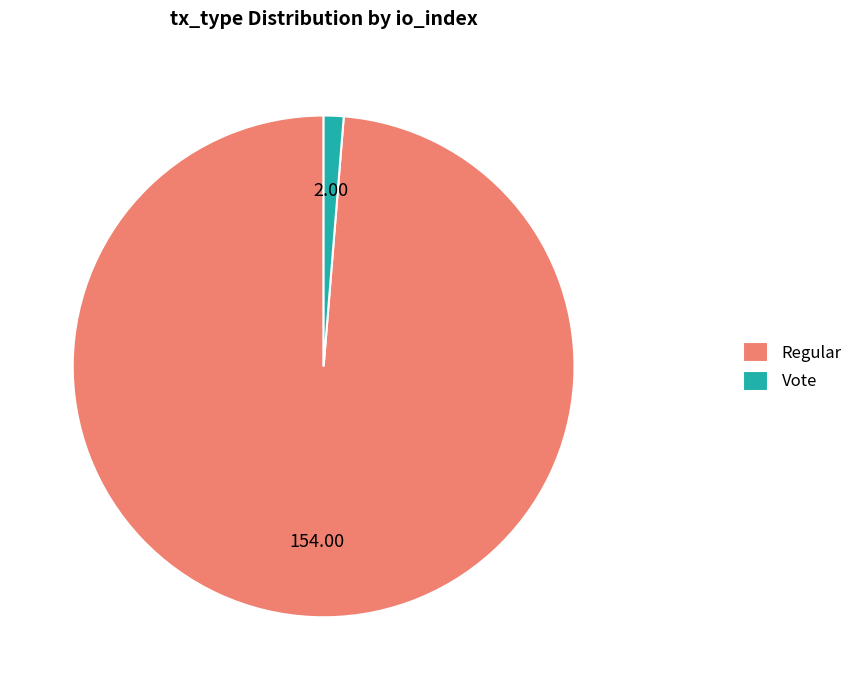

Is the sum of Vote and Regular greater than half?

Yes